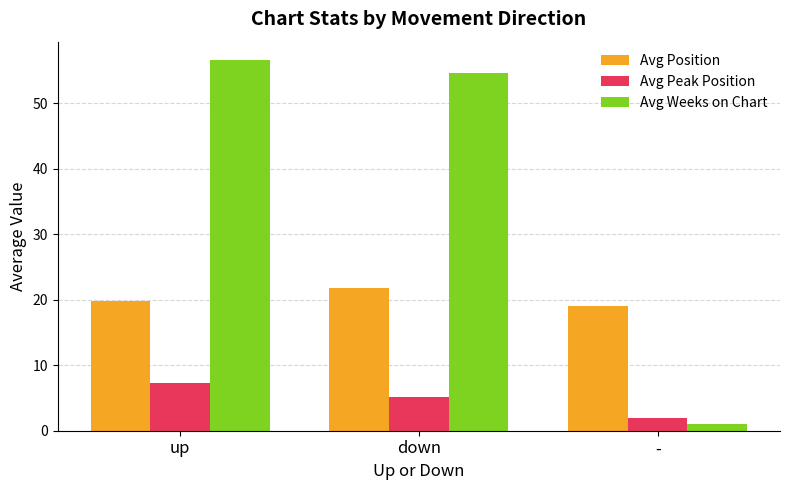

What is the difference between the maximum and minimum values in the Avg Weeks on Chart series?

55.6